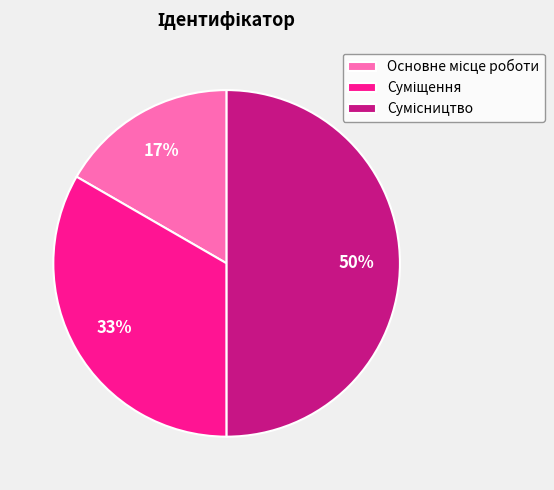

How many segments does this pie chart have?

3